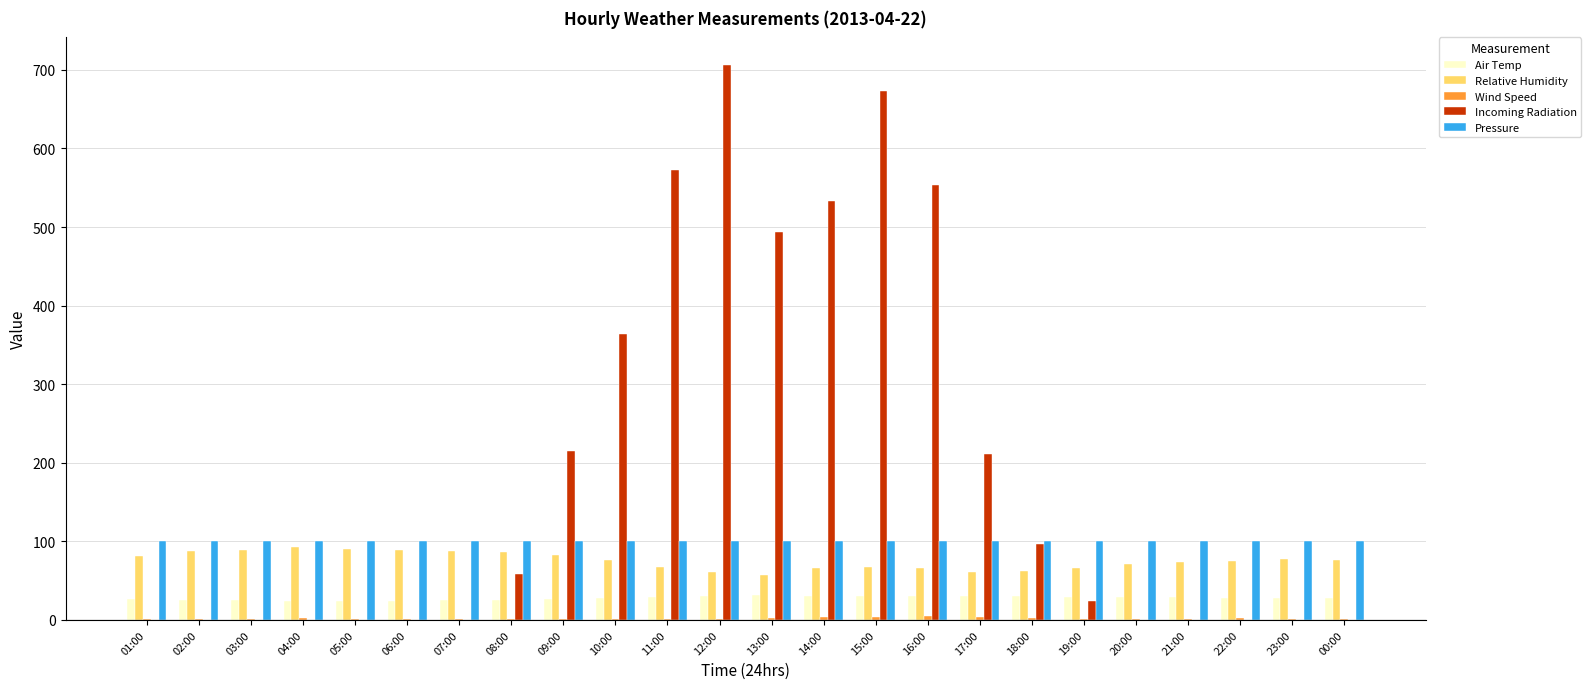

Which series has the largest total across all categories?

Incoming Radiation